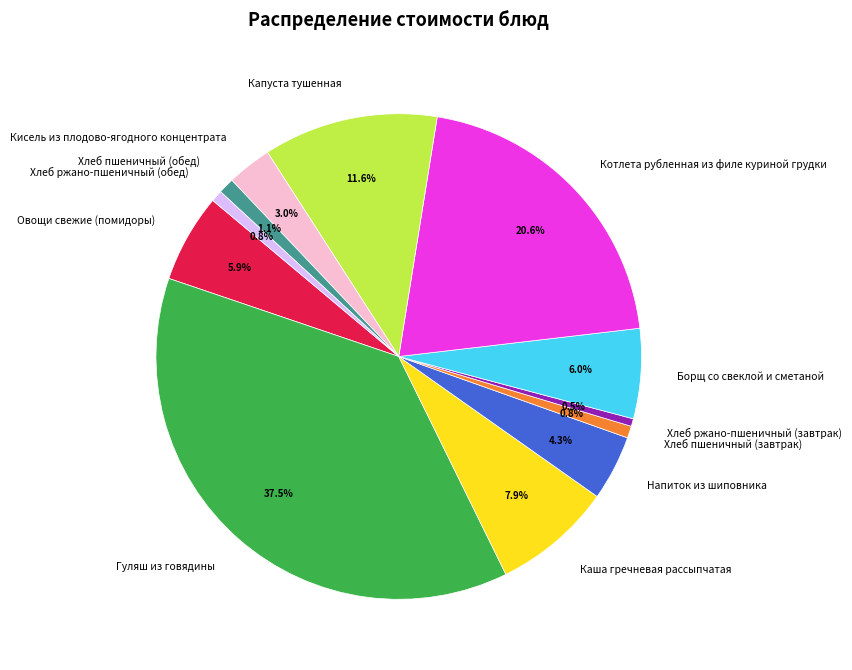

Does Хлеб ржано-пшеничный (обед) account for over 50% of the chart?

No